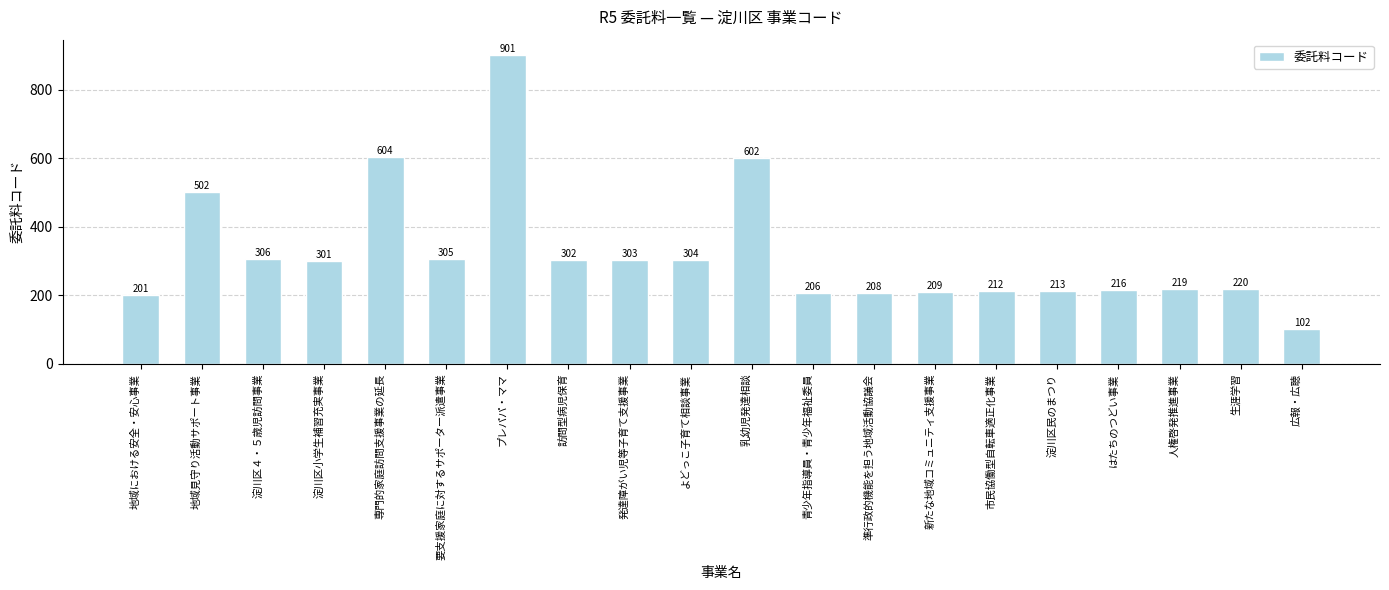

What is the greatest value displayed?

901